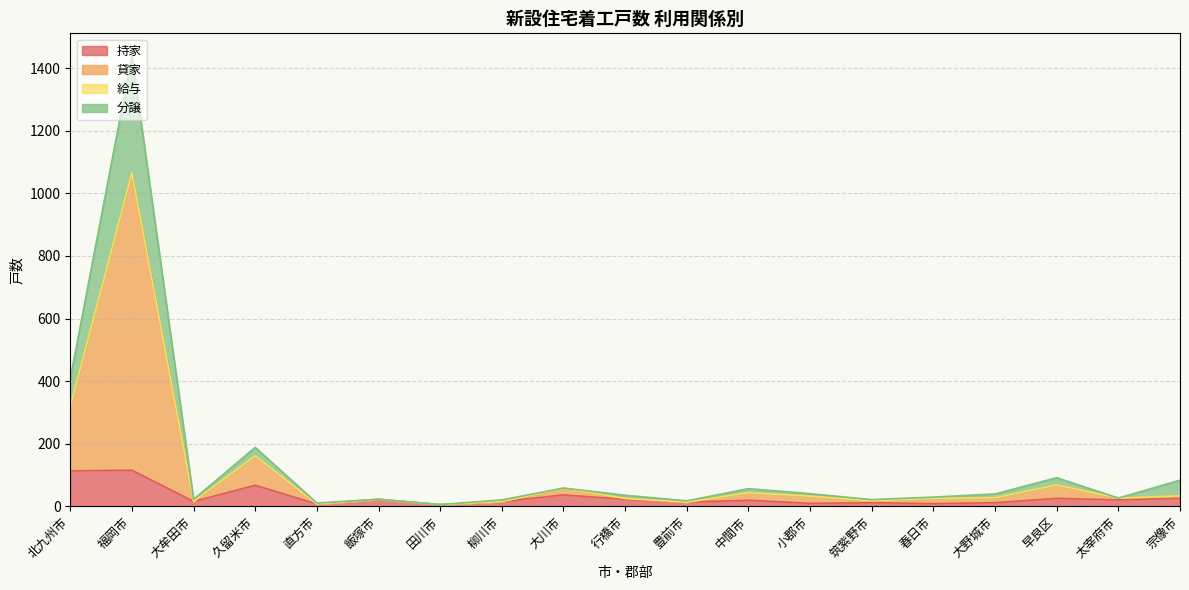

At which category is the sum across all series the highest?

福岡市